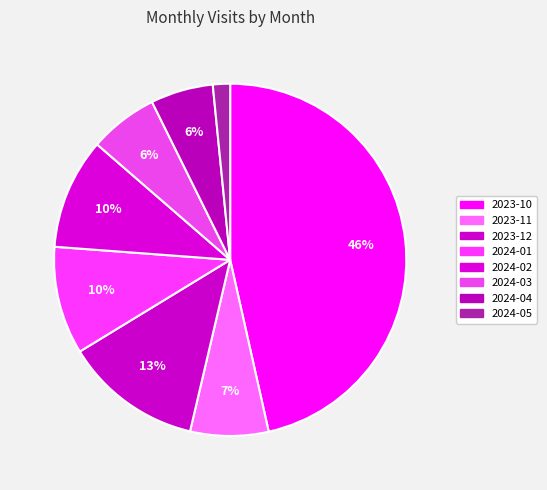

How many slices are in this pie chart?

8